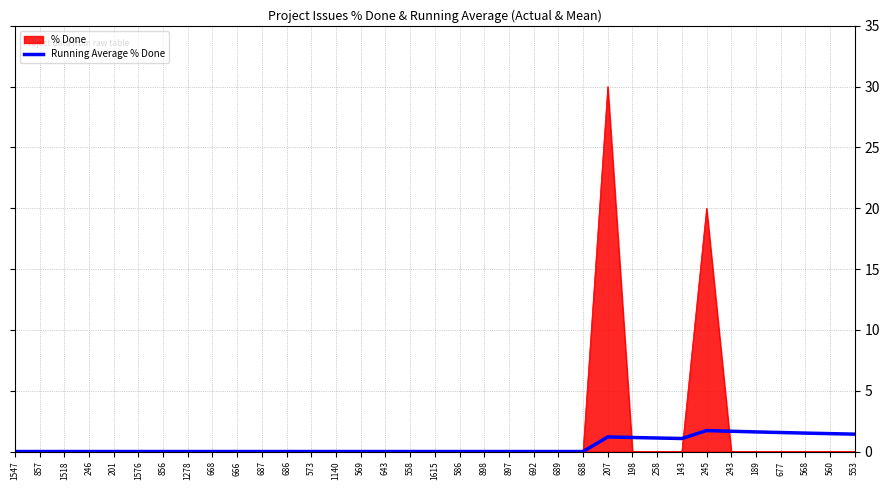

True or false: Running Average % Done has a value of 1.2 at 668.

False